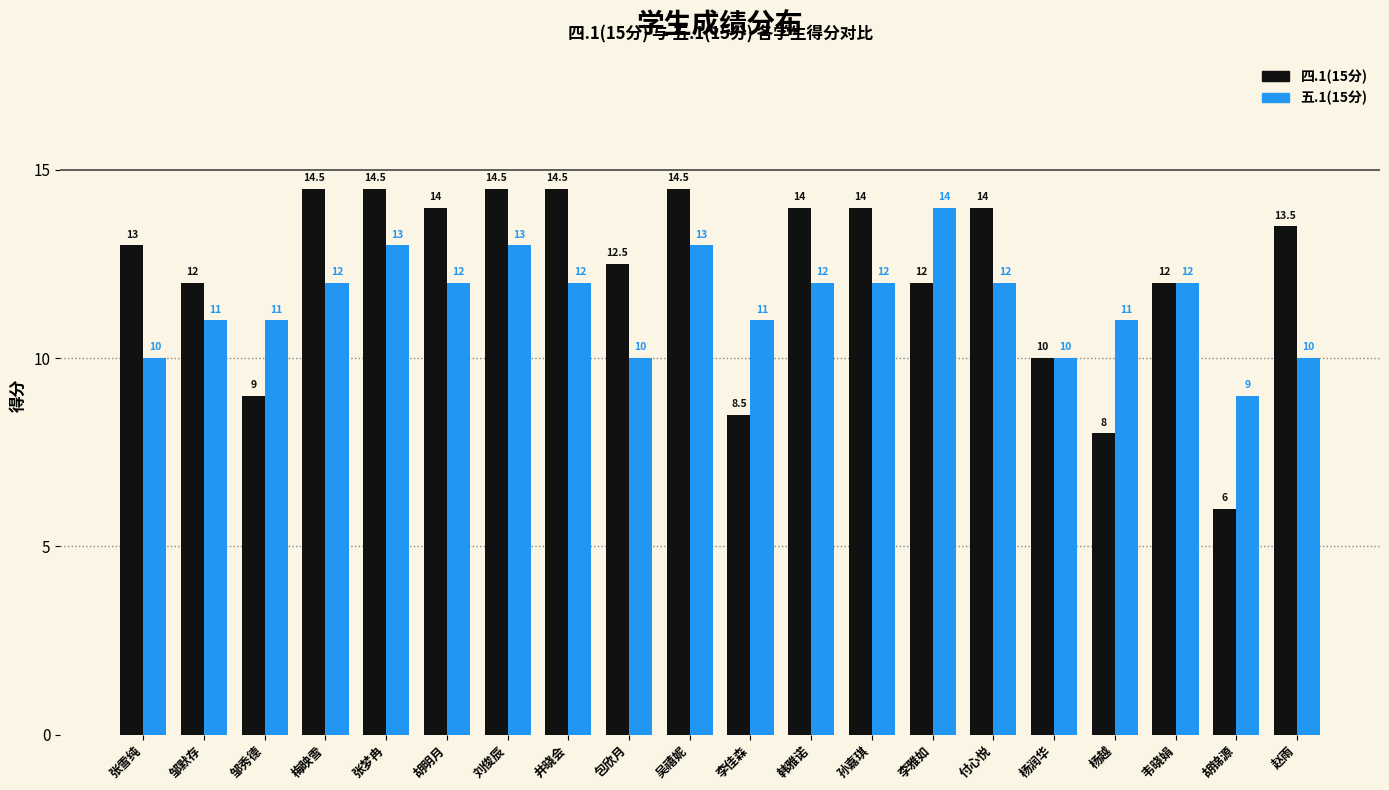

Where is 四.1(15分) nearest to the value 10?

杨润华